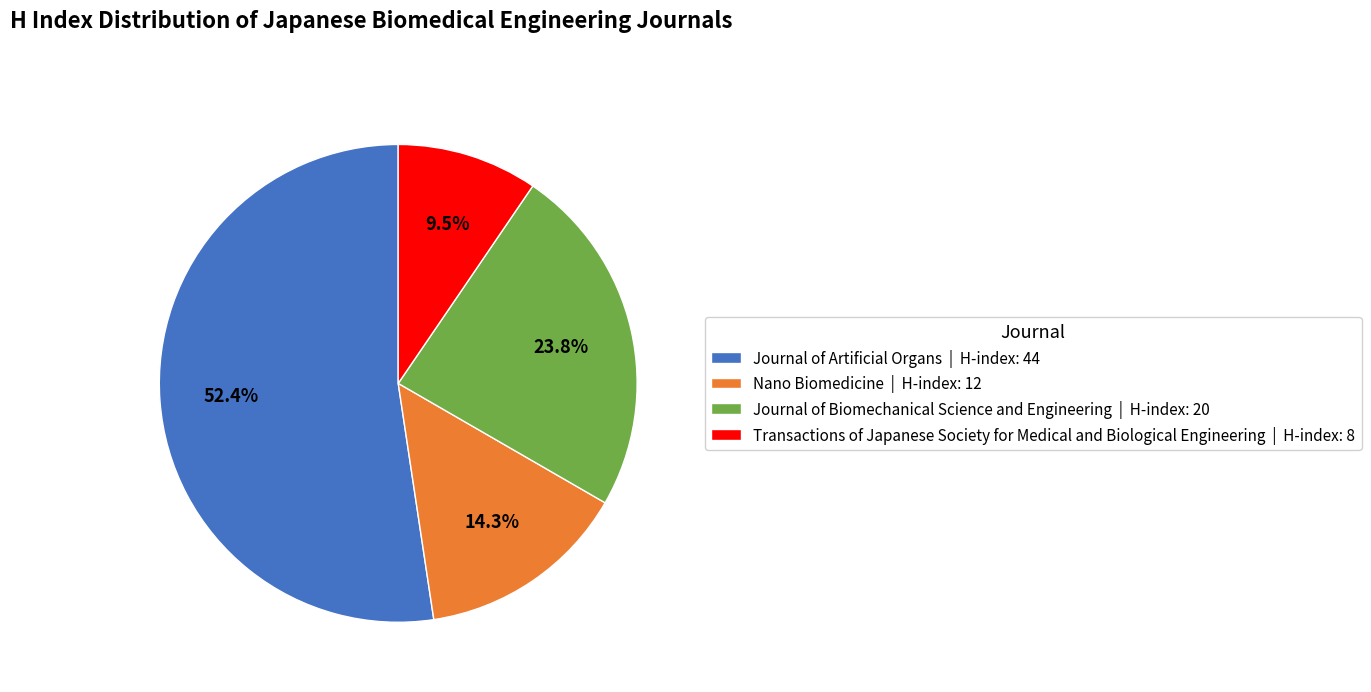

Is Nano Biomedicine | H-index: 12 the majority of the pie?

No